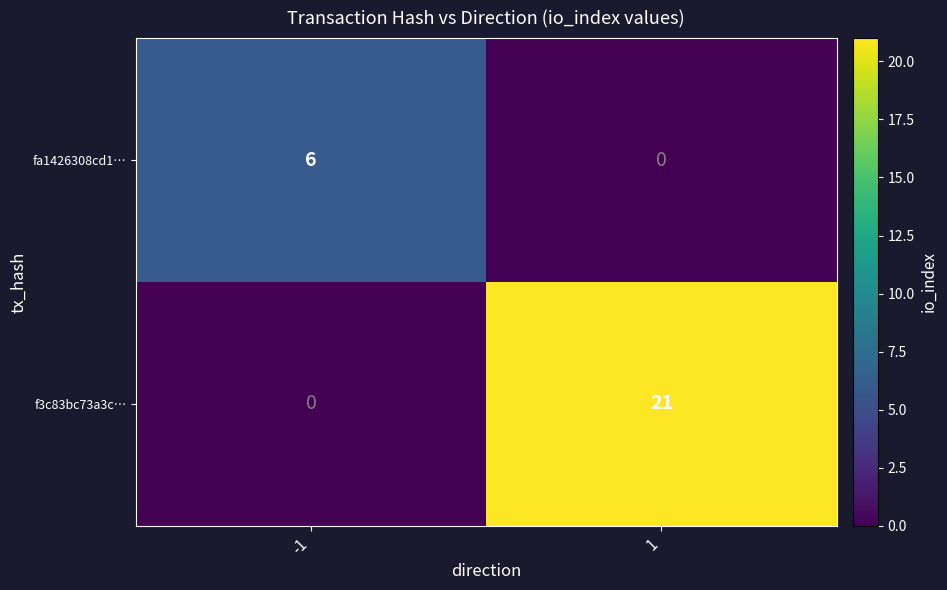

Rank the series by their maximum value, from lowest to highest.

fa1426308cd1…, f3c83bc73a3c…